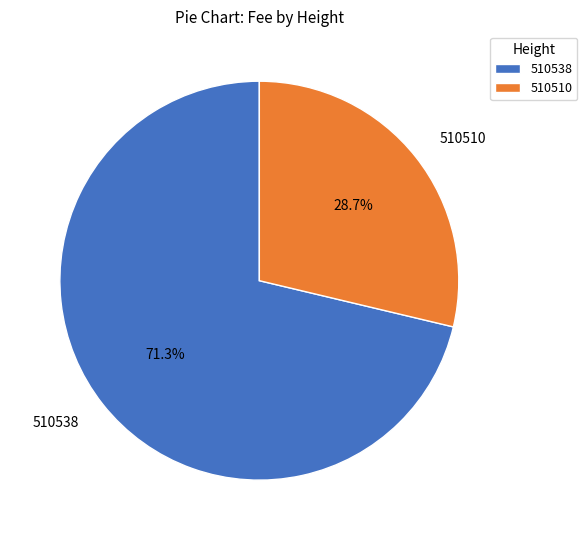

Does 510510 represent more than half of the total?

No